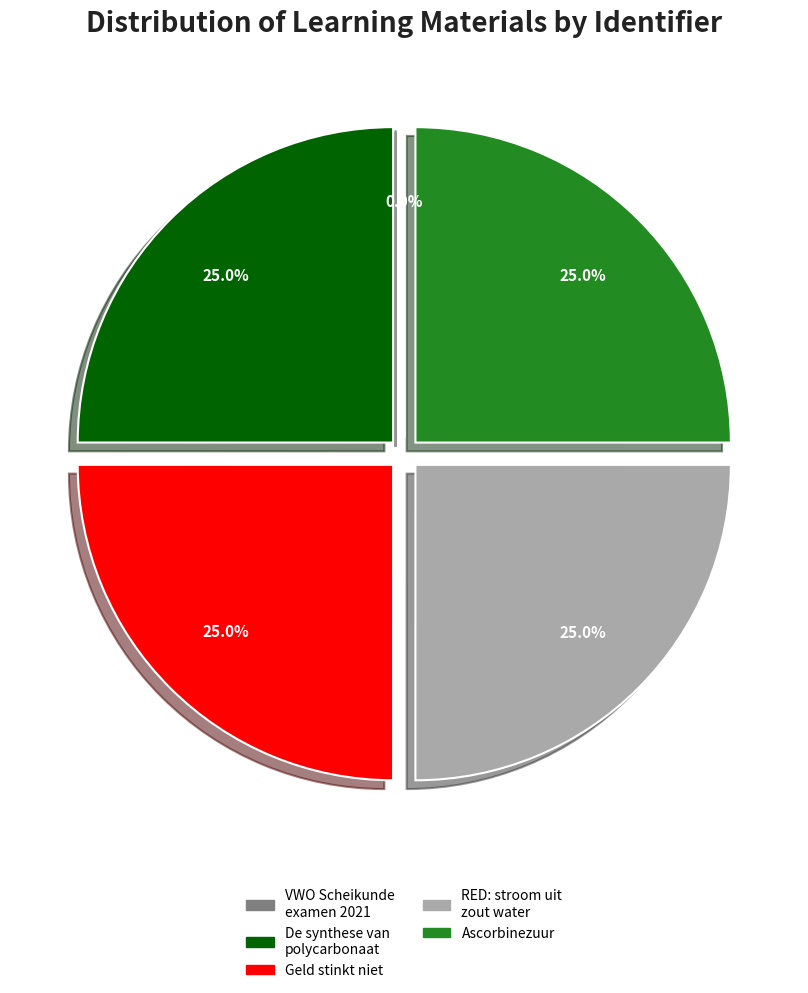

Is there any slice that represents more than half of the pie?

No